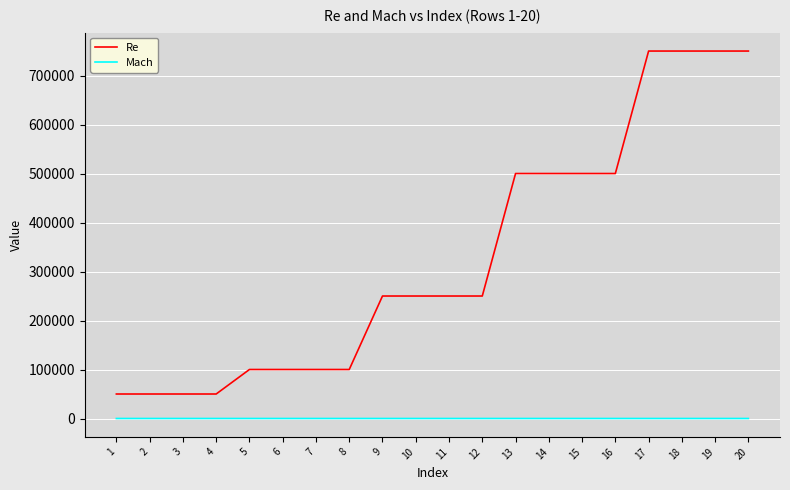

True or false: Mach and Re cross at least once.

False